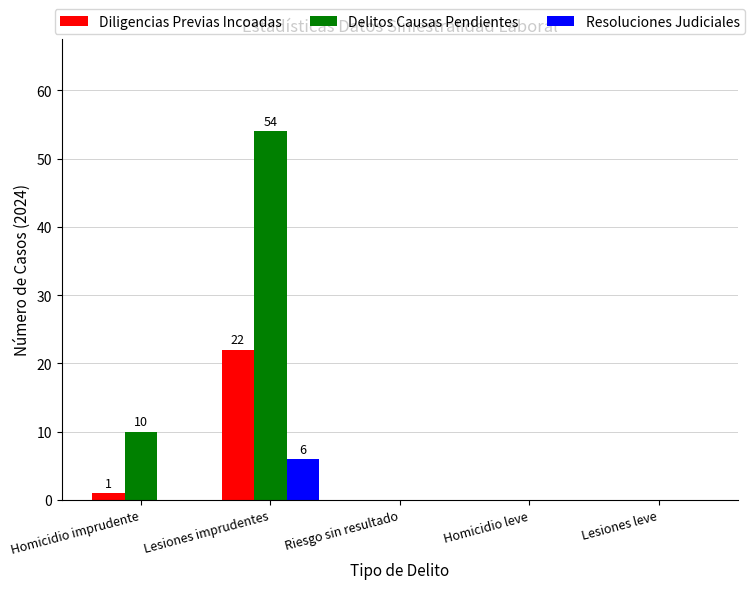

Between Homicidio imprudente and Lesiones leve, which series saw the biggest shift?

Delitos Causas Pendientes